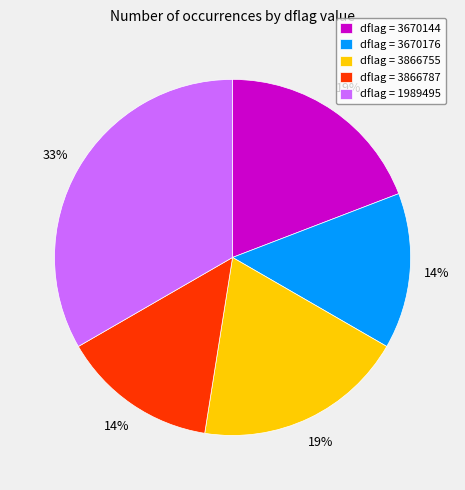

To the nearest percent, what portion does dflag = 3866755 represent?

19%